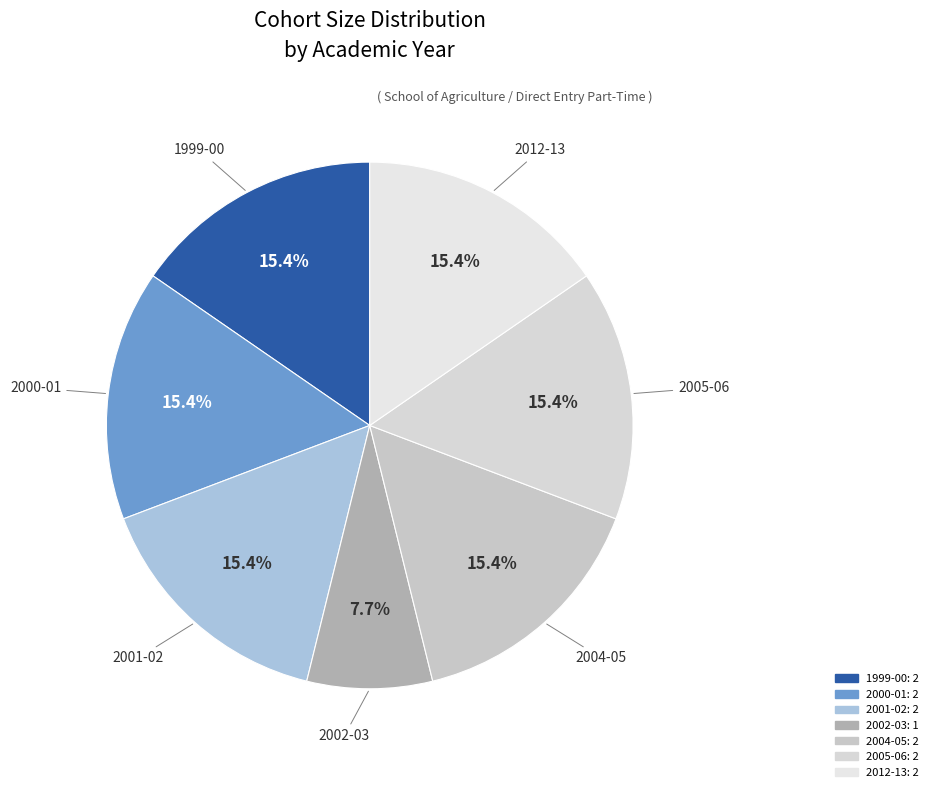

To the nearest percent, what portion does 2000-01 represent?

15%